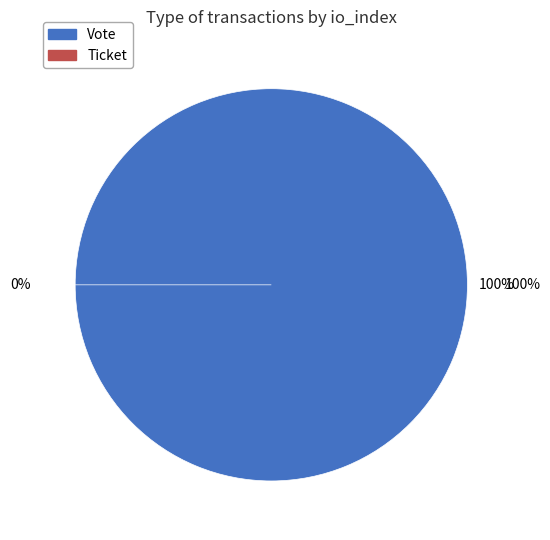

Which category has the smallest portion of the pie?

Ticket